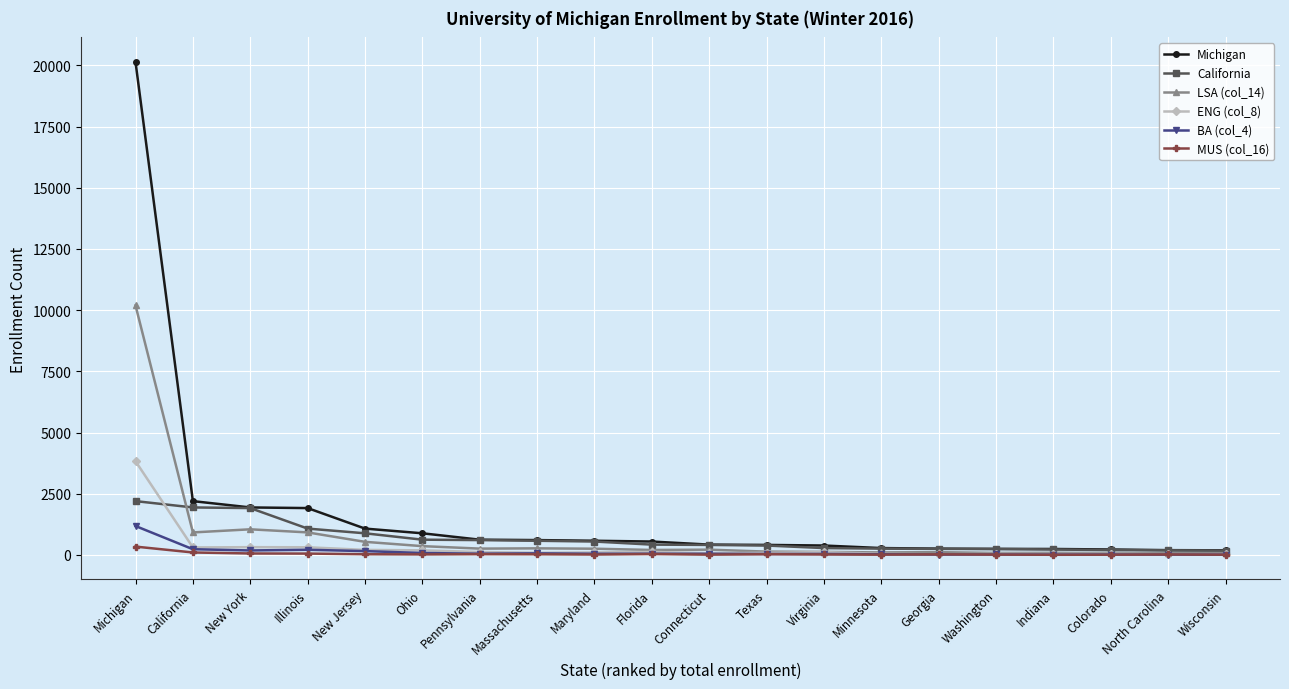

What is the value of the LSA (col_14) point at the 7th from the left?

258